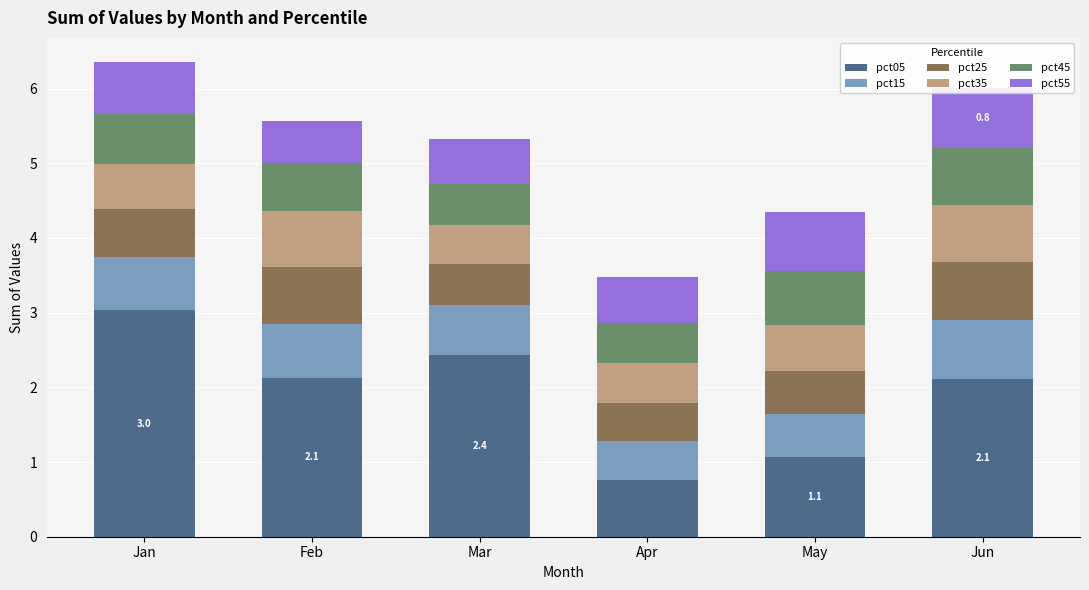

How many series are shown in this chart?

6